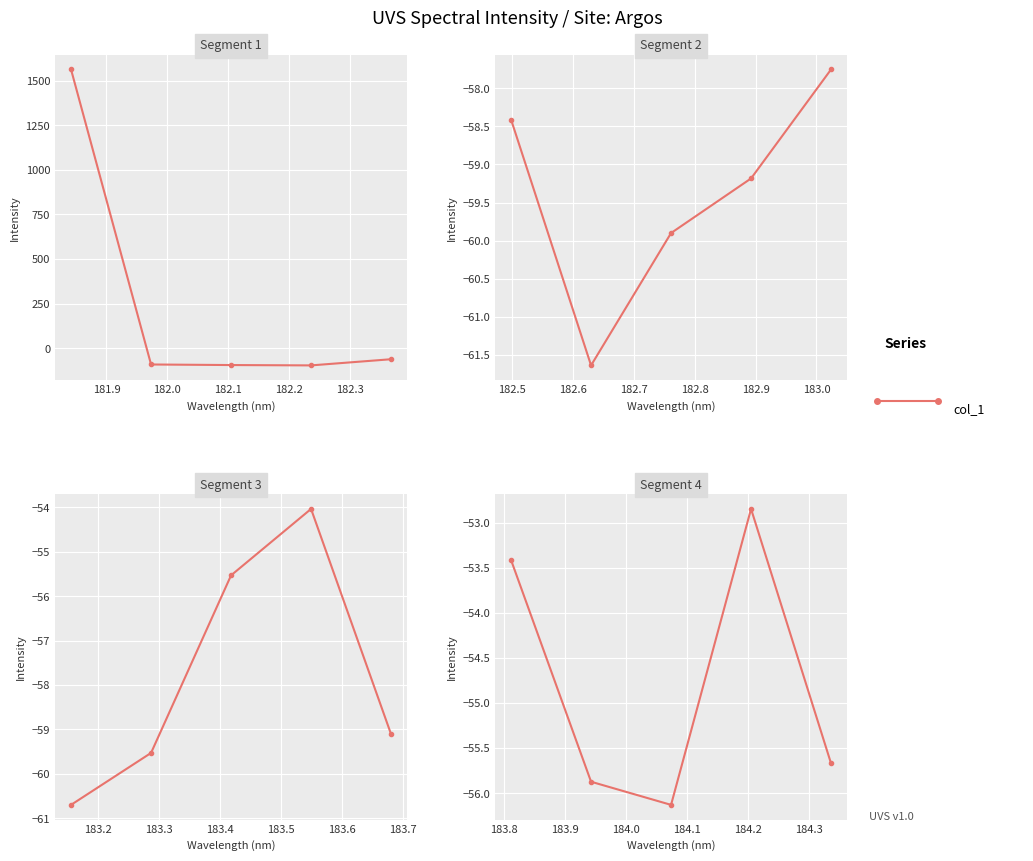

List the labels in order of value, smallest first.

182.2359681898, 182.1045947288, 181.9732053322, 182.6299929592, 182.3673257152, 183.15513622, 182.7613026778, 183.2863821962, 182.8925964608, 183.6800245112, 182.498667305, 183.0238743082, 184.0735234058, 183.9423730432, 184.3357763242, 183.4176122368, 183.5488263418, 183.811206745, 184.2046578328, 181.8418